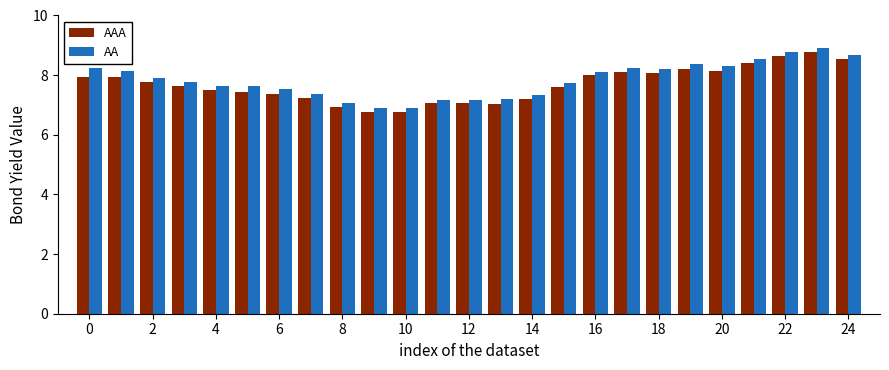

At how many categories does at least one series exceed 6?

25